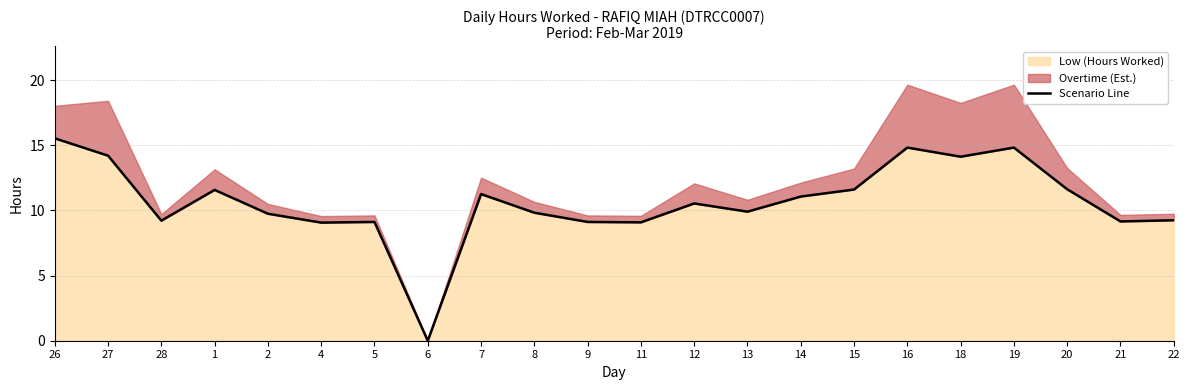

The Low (Hours Worked) series shows 9.1 at 5. True or false?

True